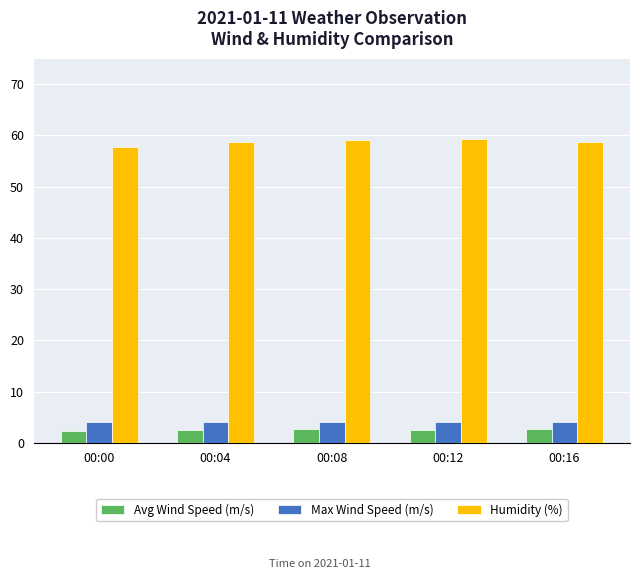

Which series has the widest spread of values?

Humidity (%)